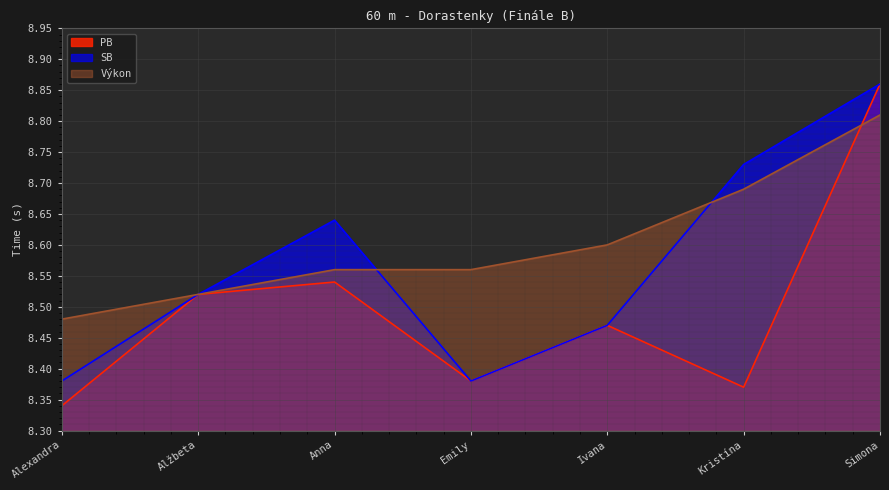

At which category does PB reach its first local valley?

Emily